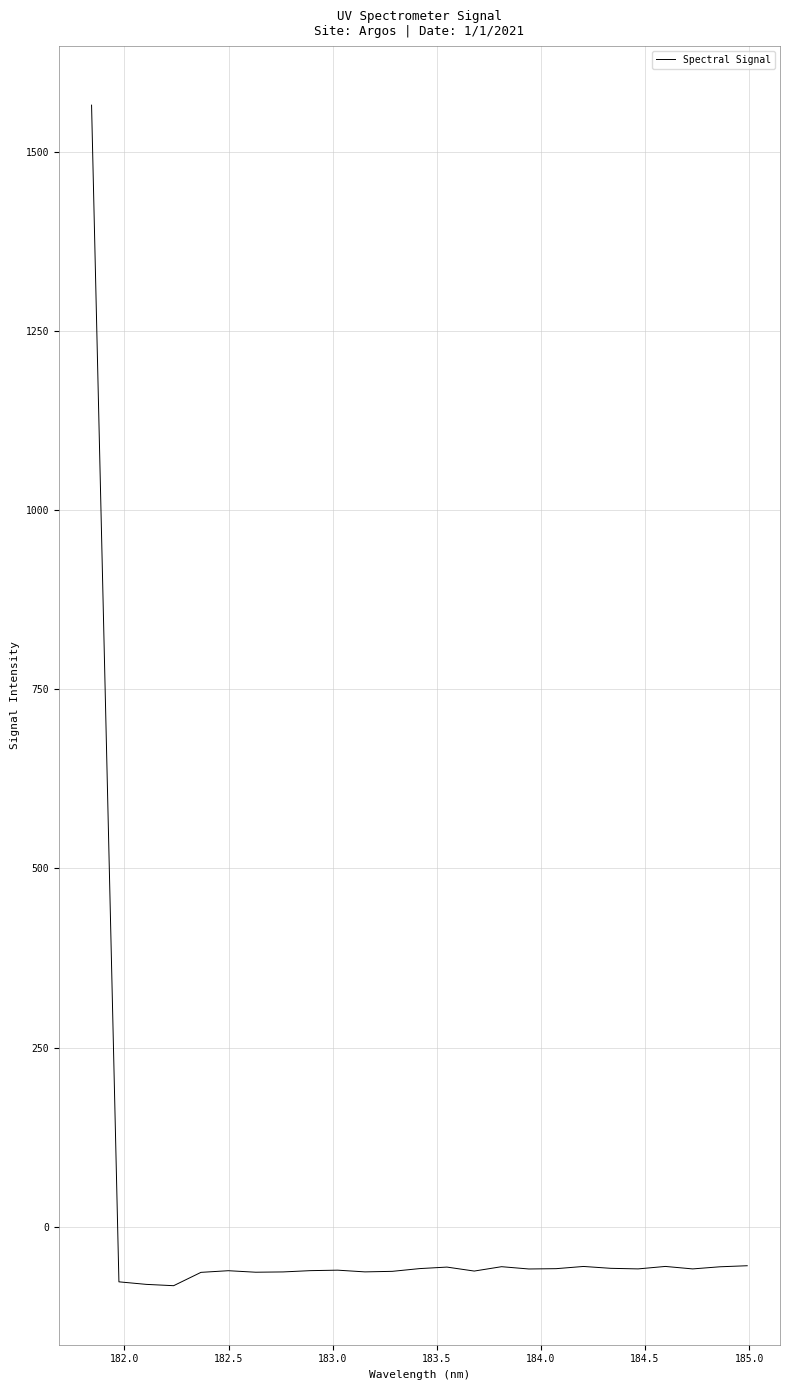

What is the maximum value shown in the chart?

1565.1